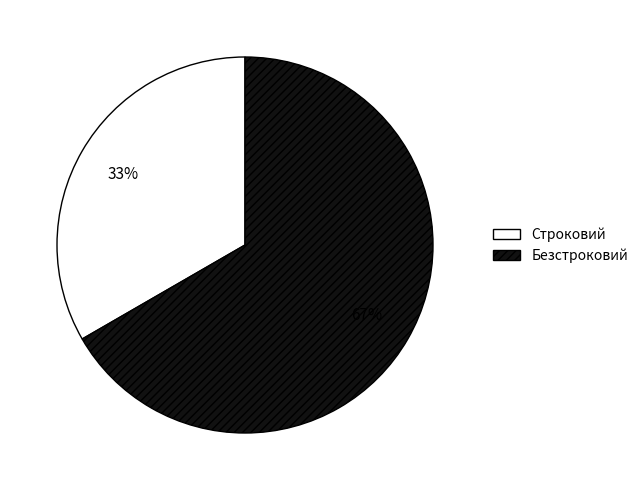

Which slice is the smallest?

Строковий